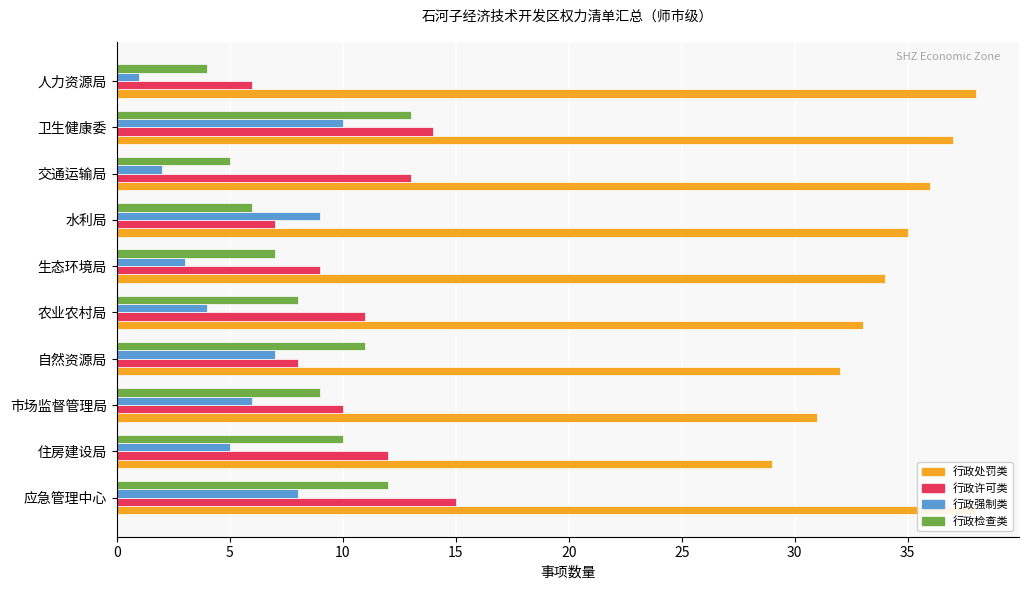

What is the average value of the 行政检查类 series?

8